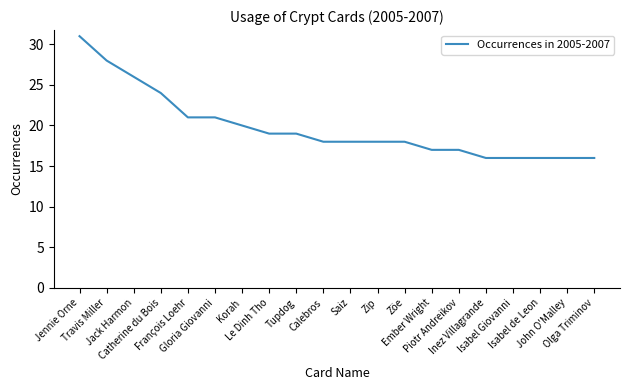

Which has a higher value, Piotr Andreikov or Korah?

Korah